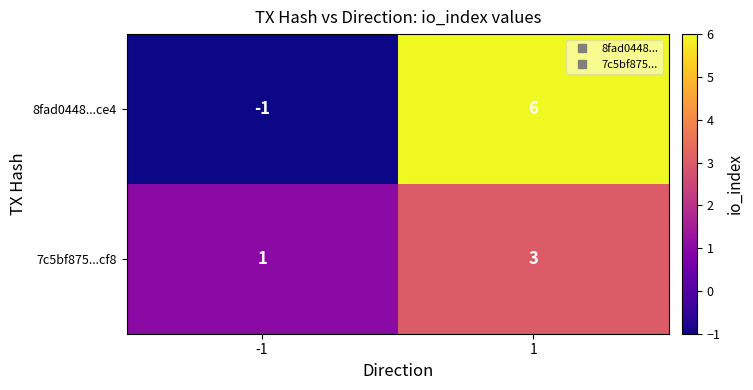

What is the difference between the maximum and minimum values in the 8fad0448...ce4 series?

7